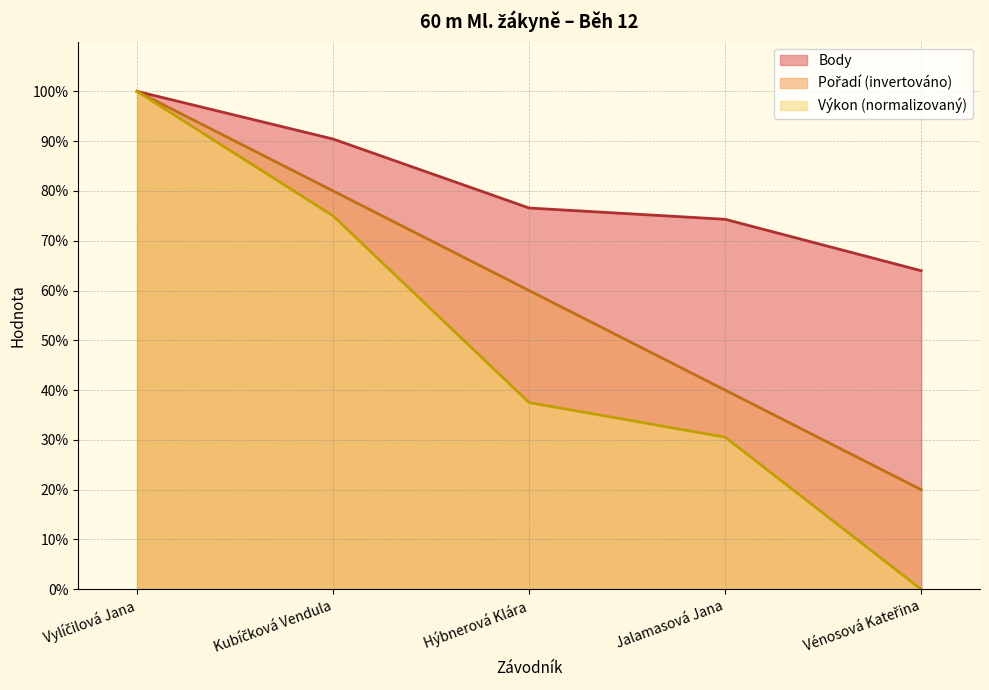

Reading left to right, what are all the values shown in this chart?

Pořadí: Vylíčilová Jana=100.0	Kubíčková Vendula=80.0	Hýbnerová Klára=60.0	Jalamasová Jana=40.0	Vénosová Kateřina=20.0
Výkon: Vylíčilová Jana=100.0	Kubíčková Vendula=75.0	Hýbnerová Klára=37.5	Jalamasová Jana=30.6	Vénosová Kateřina=0.0
Body: Vylíčilová Jana=100.0	Kubíčková Vendula=90.4	Hýbnerová Klára=76.6	Jalamasová Jana=74.3	Vénosová Kateřina=64.0